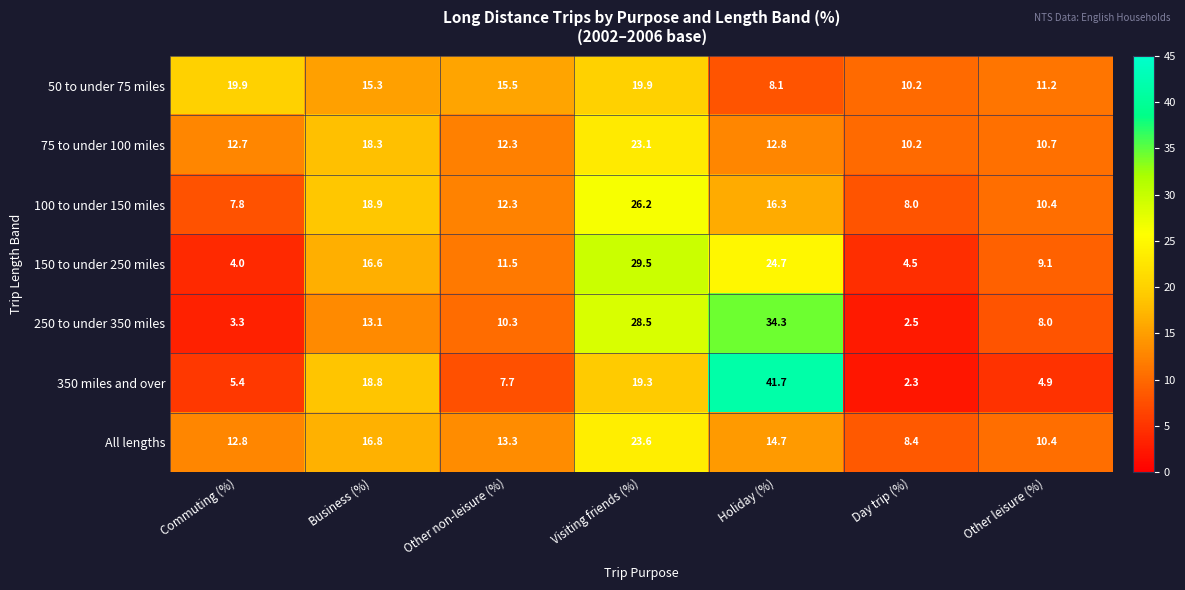

True or false: 100 to under 150 miles has a value of 17.6 at Other leisure (%).

False